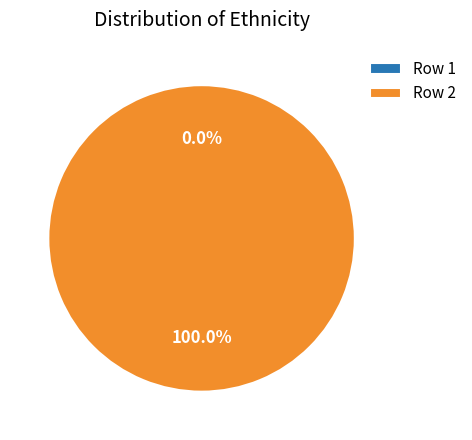

Does any single category account for the majority?

Yes